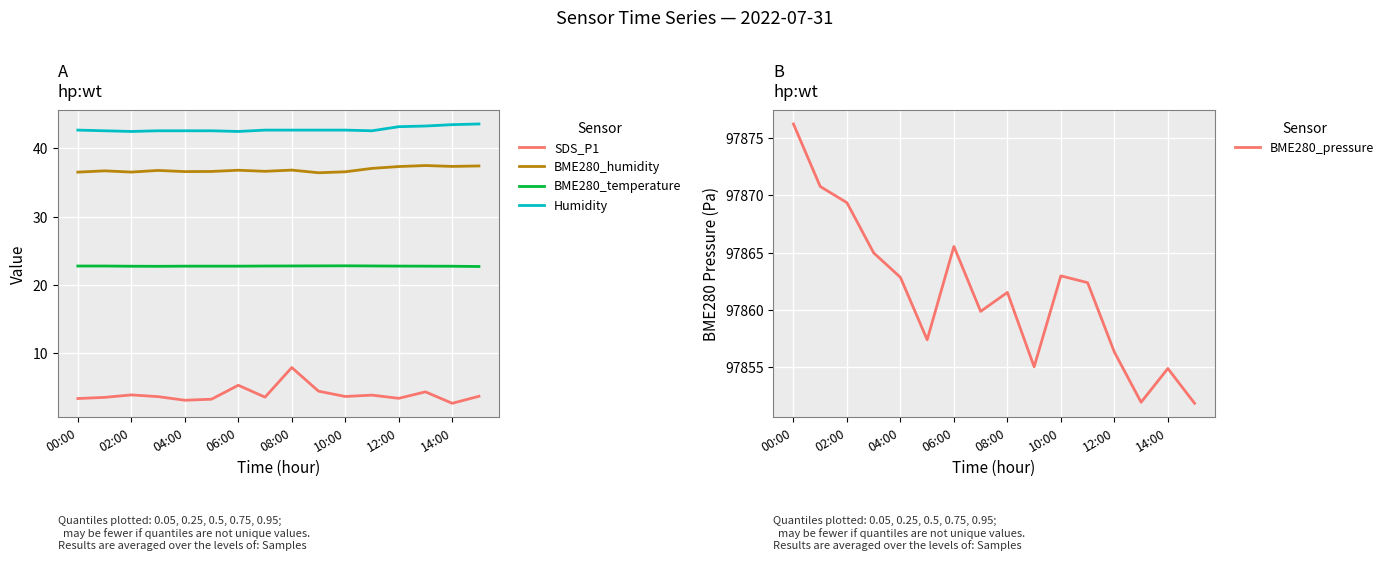

Is it true that BME280_humidity equals 60.9 at 12:00?

False